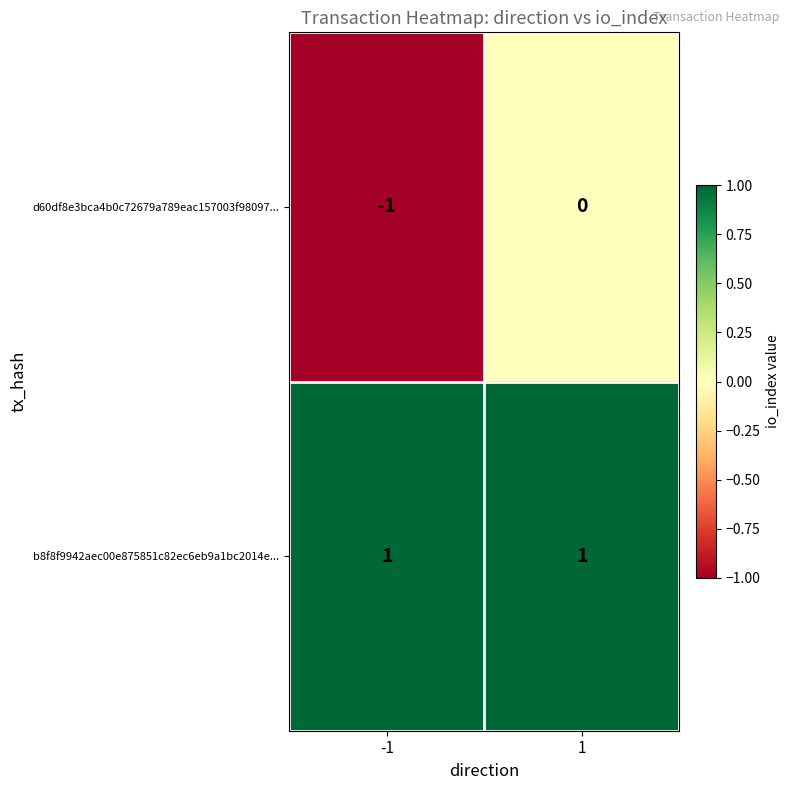

Reading left to right, extract all data points from this chart.

d60df8e3bca4b0c72679a789eac157003f98097...: -1=-1	1=0
b8f8f9942aec00e875851c82ec6eb9a1bc2014e...: -1=1	1=1